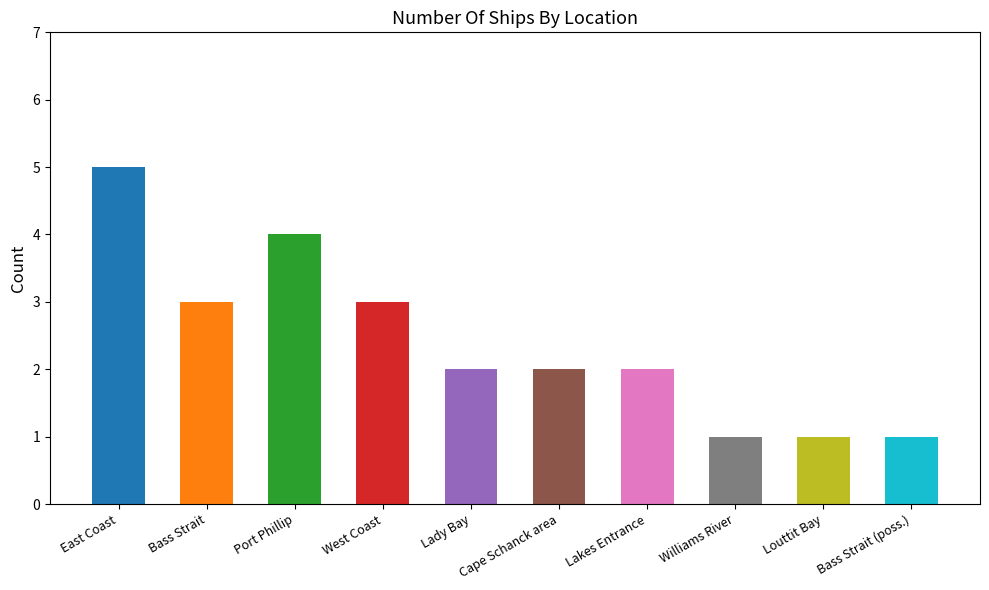

What is the change in value from Bass Strait to Lakes Entrance?

-1